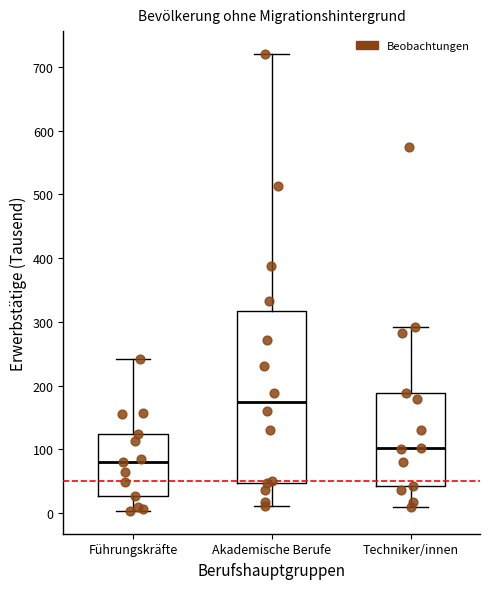

Which box has the highest median line?

Akademische Berufe